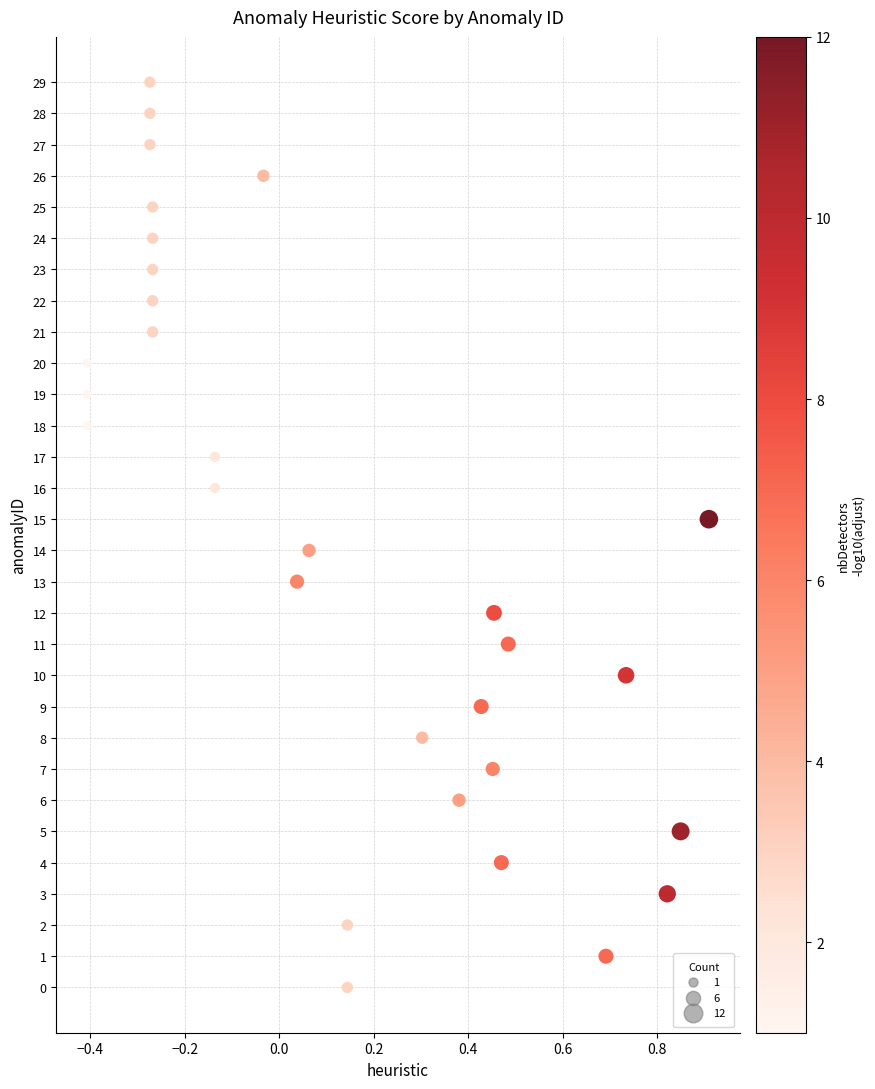

What is the range of Y values (max minus min)?

29